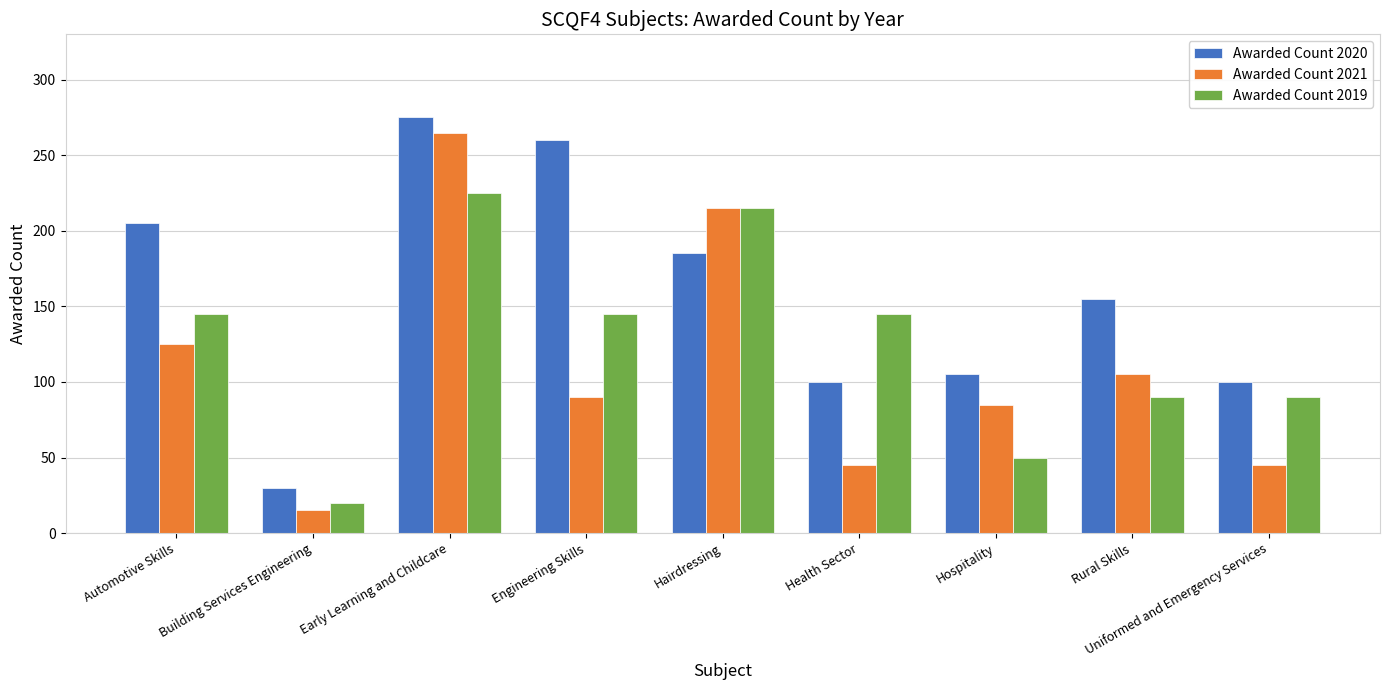

What is the sum of all Awarded Count 2019 values?

1125